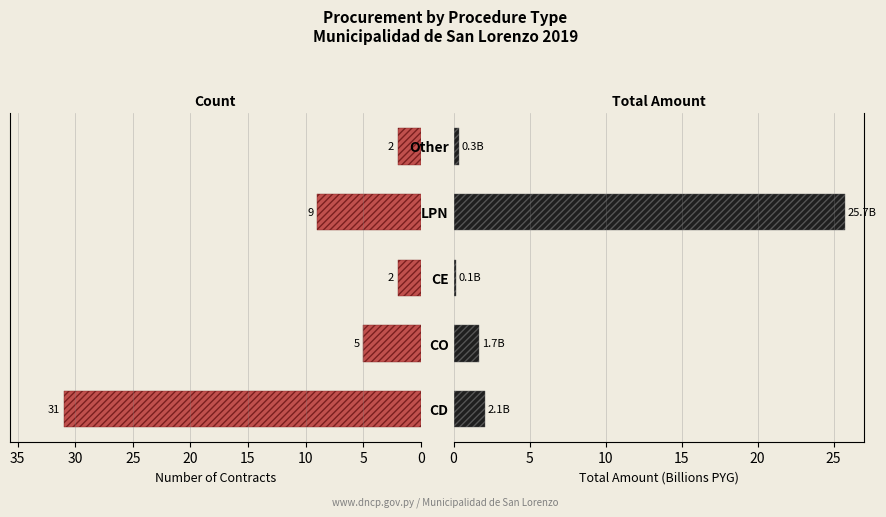

Count the number of categories in the chart.

5